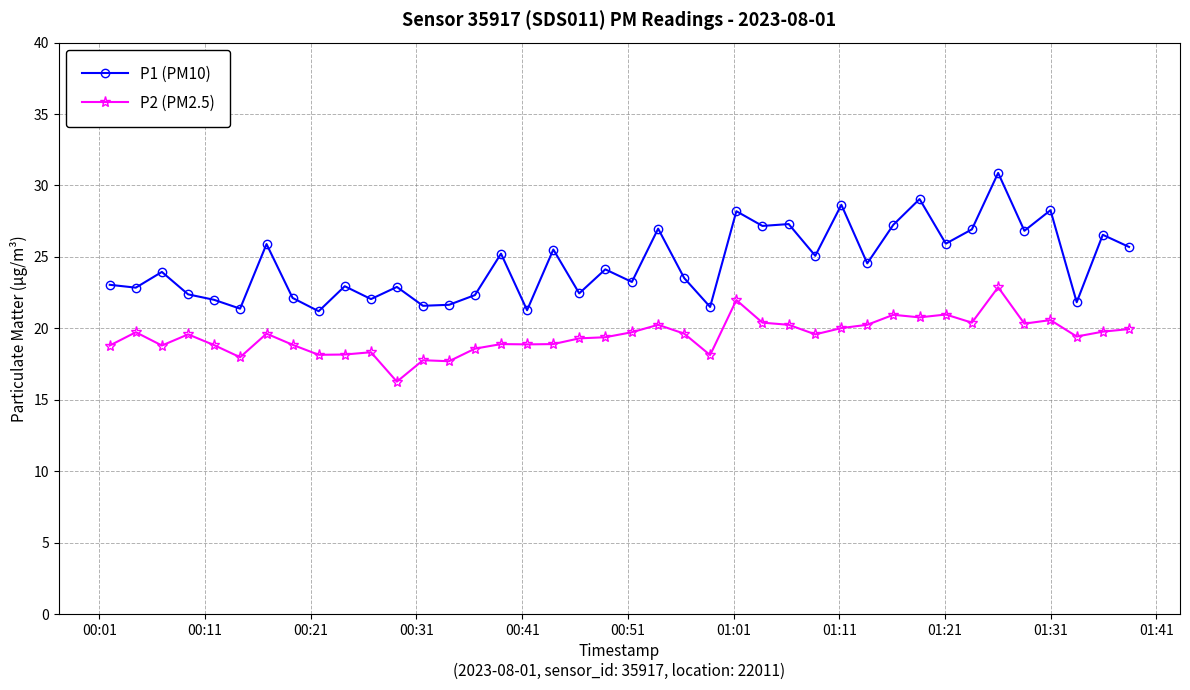

What is the minimum value for P2 (PM2.5)?

16.3